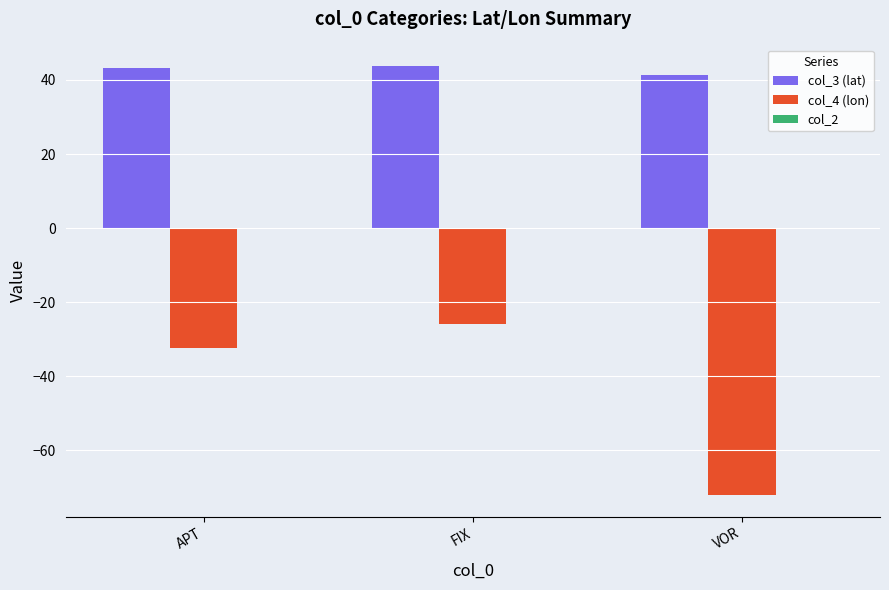

Rank the series by their maximum value, from lowest to highest.

col_4 (lon), col_3 (lat)